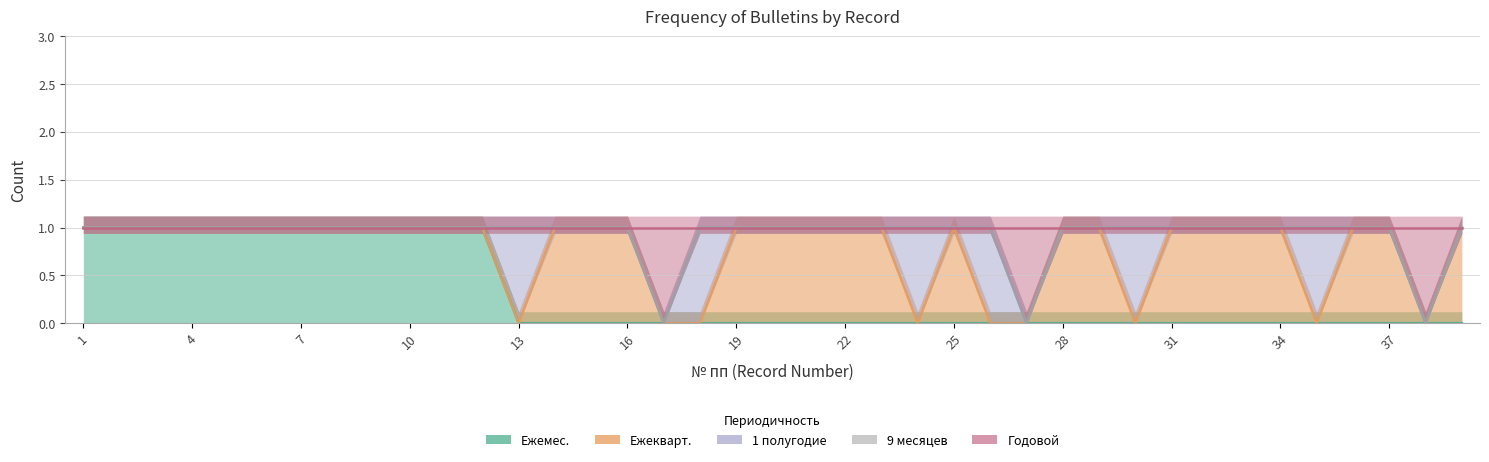

Rank the series at 11 from lowest to highest value.

Ежекварт., 1 полугодие, 9 месяцев, Годовой, Ежемес.